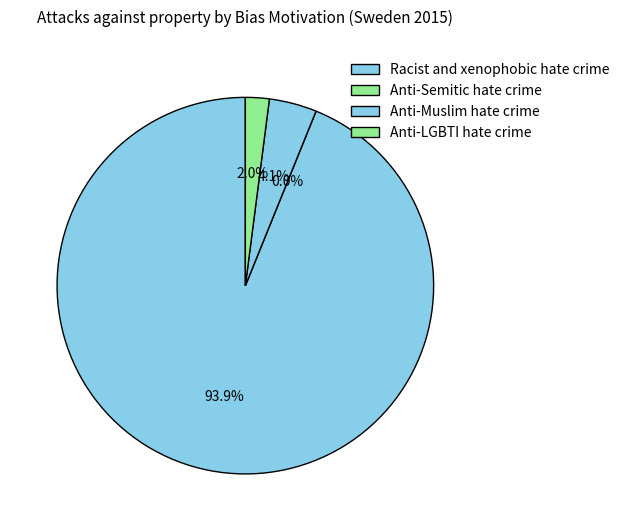

Is there a majority slice in this chart?

Yes